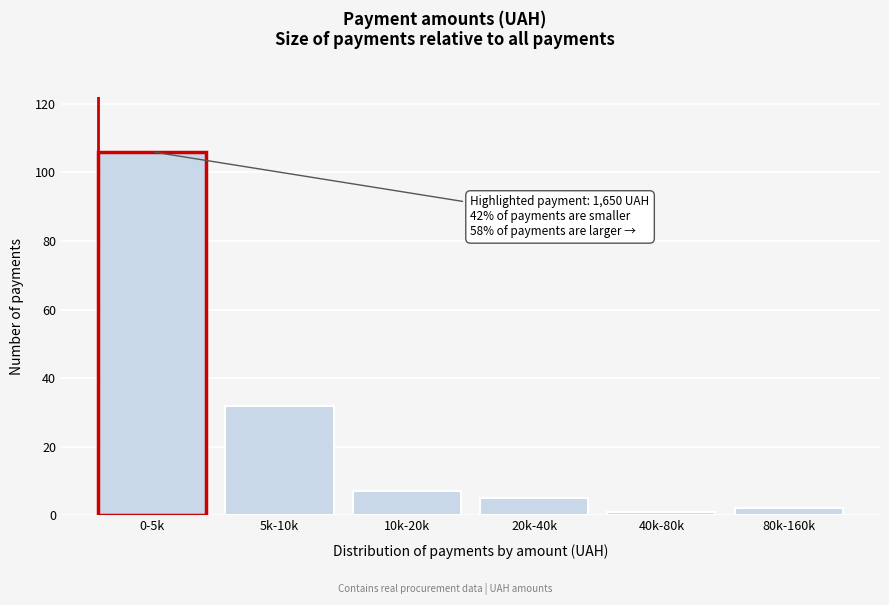

Reading left to right, transcribe all the data shown in this chart.

0-5k=106	5k-10k=32	10k-20k=7	20k-40k=5	40k-80k=1	80k-160k=2